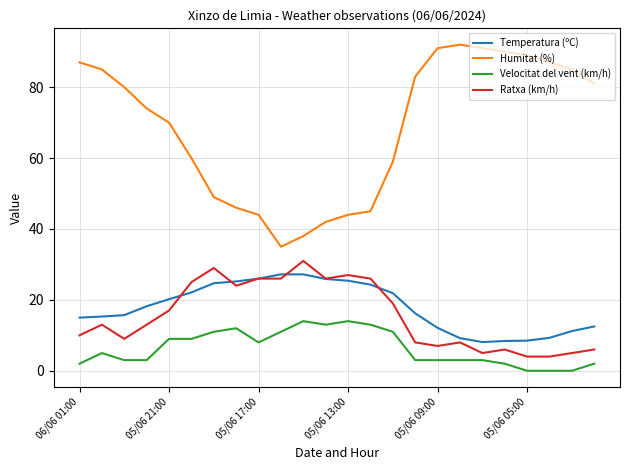

True or false: Humitat (%) and Ratxa (km/h) intersect in this chart.

False